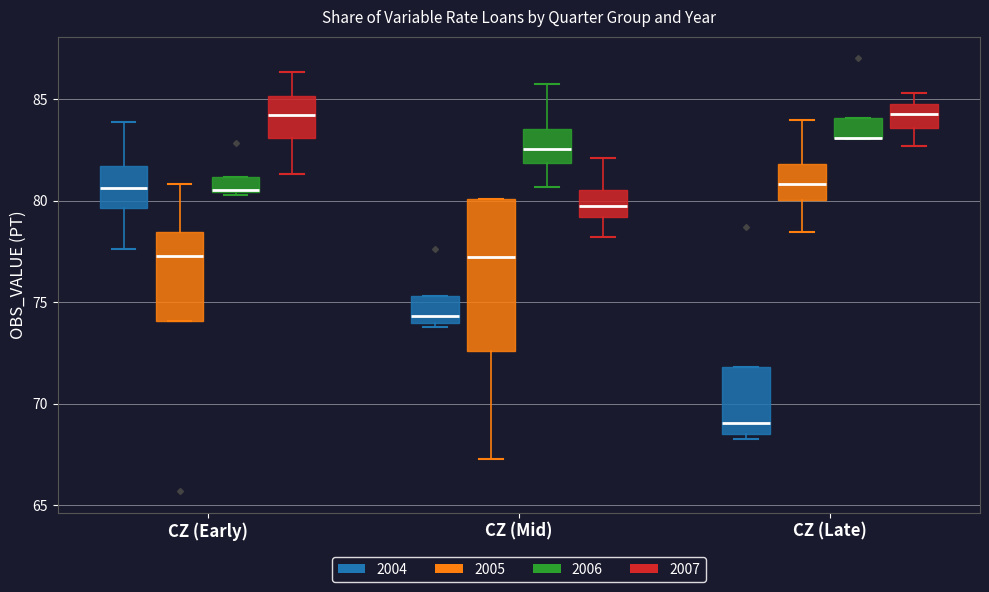

Which box is the tallest, from its lower edge to its upper edge?

CZ (Mid) (2005)